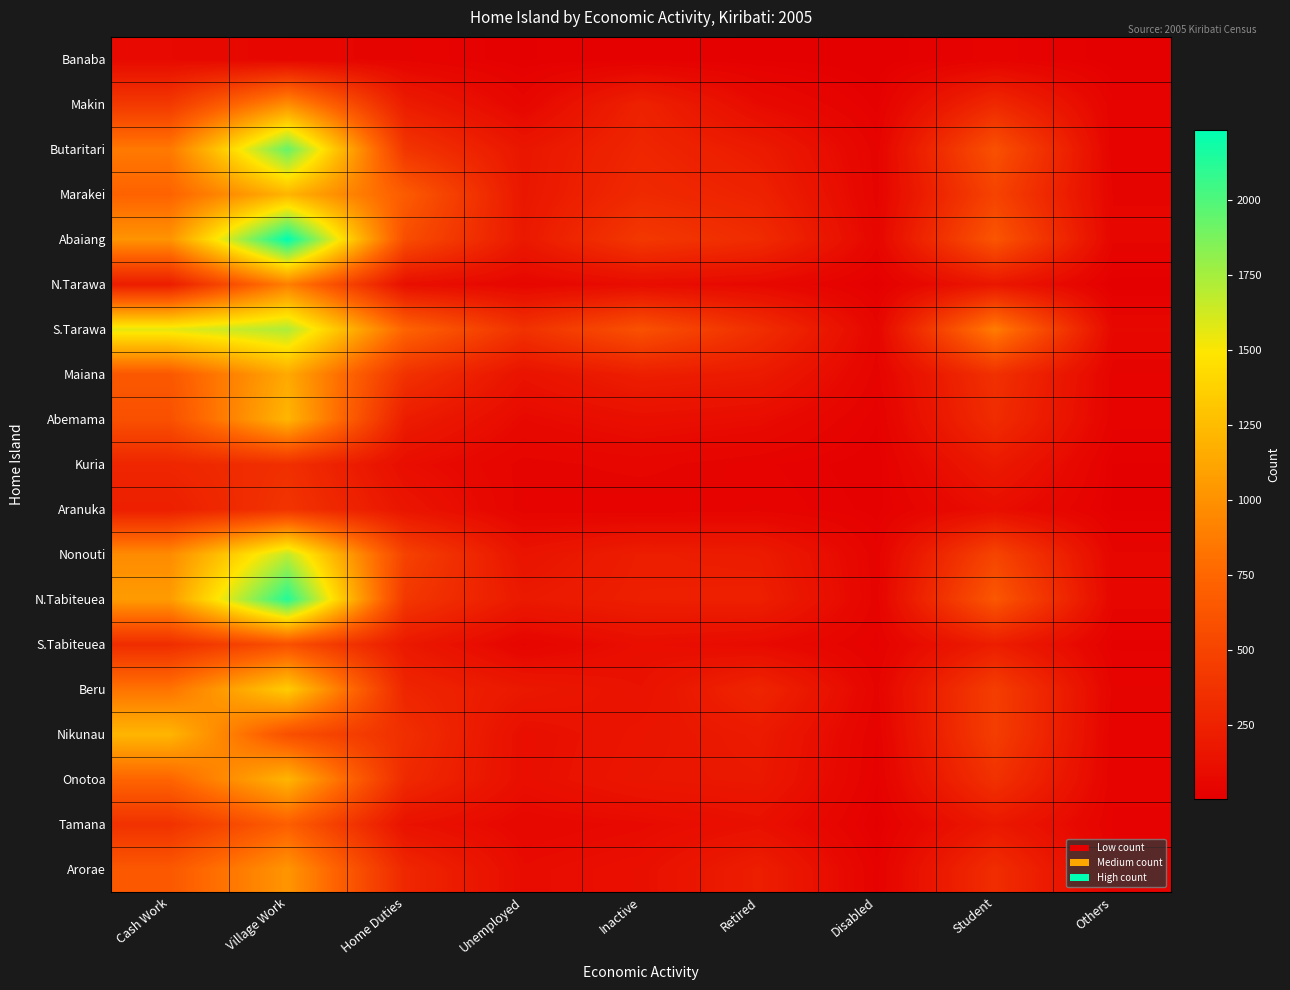

At Student, list the series in order from largest to smallest.

S.Tarawa, N.Tabiteuea, Abaiang, Butaritari, Nonouti, Marakei, Beru, Nikunau, Onotoa, Maiana, Arorae, Abemama, Makin, S.Tabiteuea, Kuria, Tamana, N.Tarawa, Aranuka, Banaba